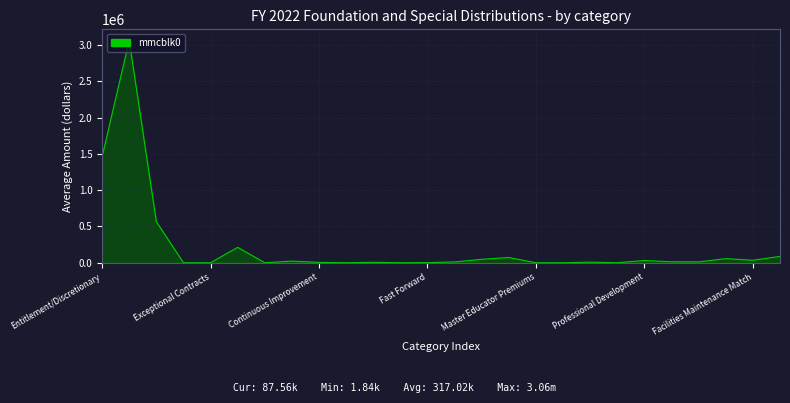

What is the difference between the maximum and minimum values?

3062813.2